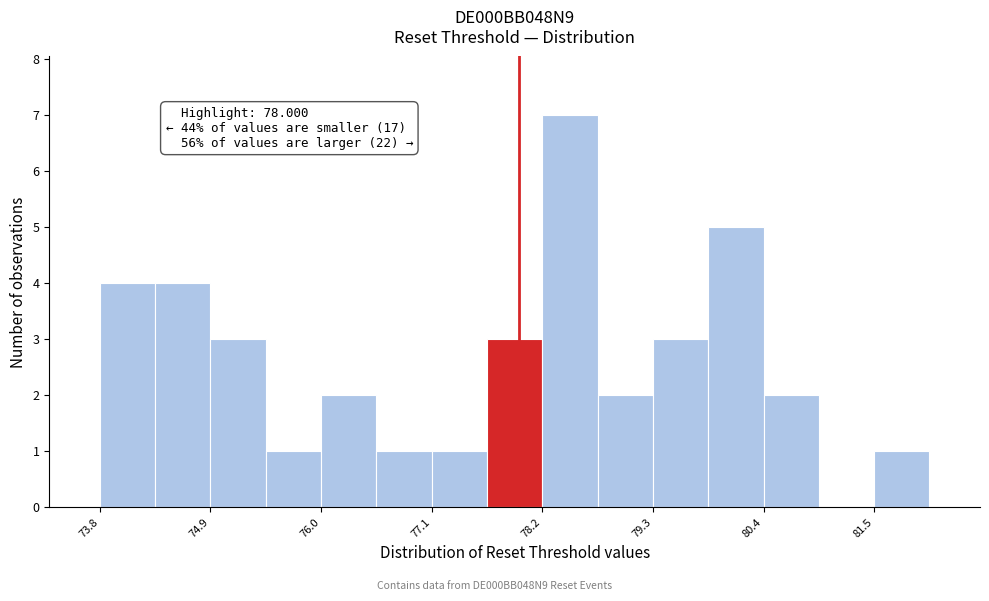

Read against the x-axis, roughly where is the centre of the tallest bar?

78.4